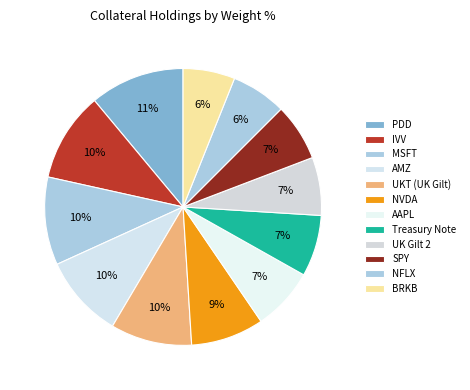

To the nearest percent, what portion does MSFT represent?

10%